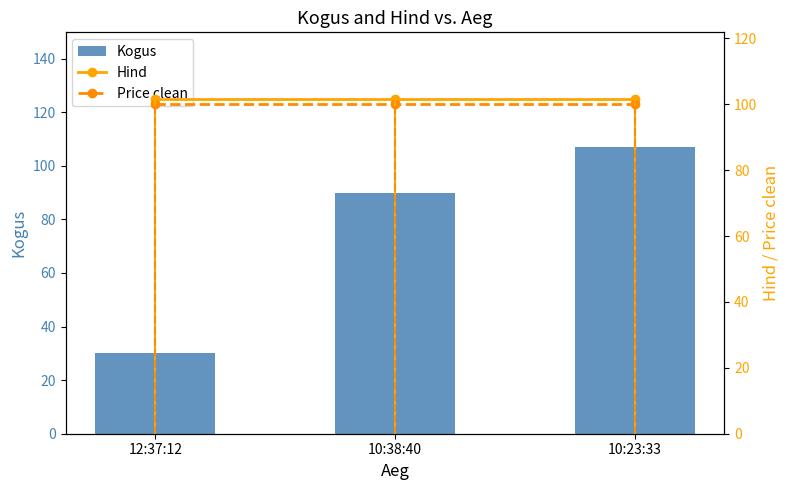

What is the average value of the Price clean series?

100.0